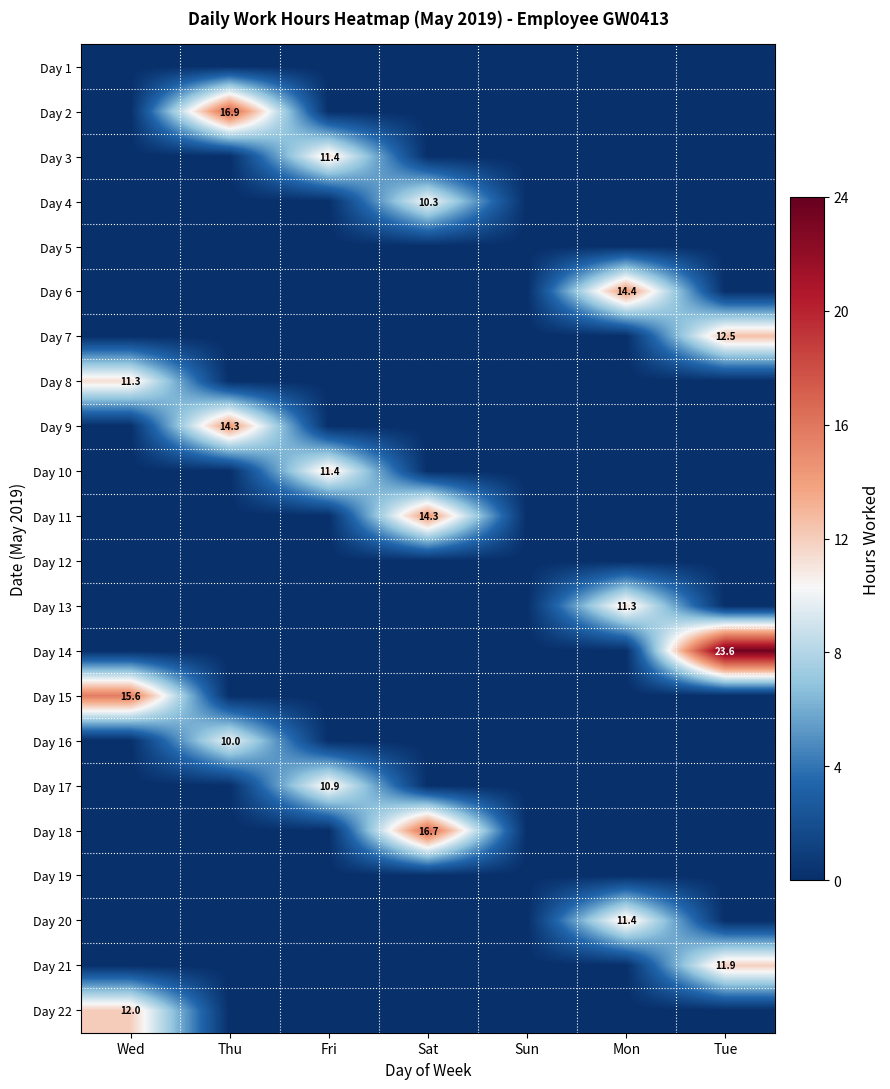

The Day 18 series shows 16.7 at Sat. True or false?

True